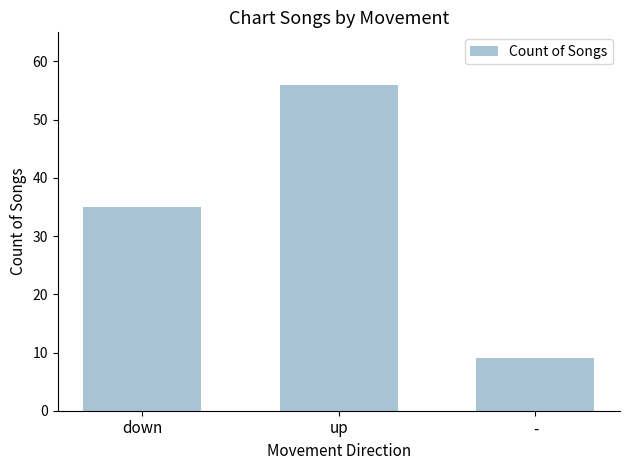

How many data points does each series have?

3